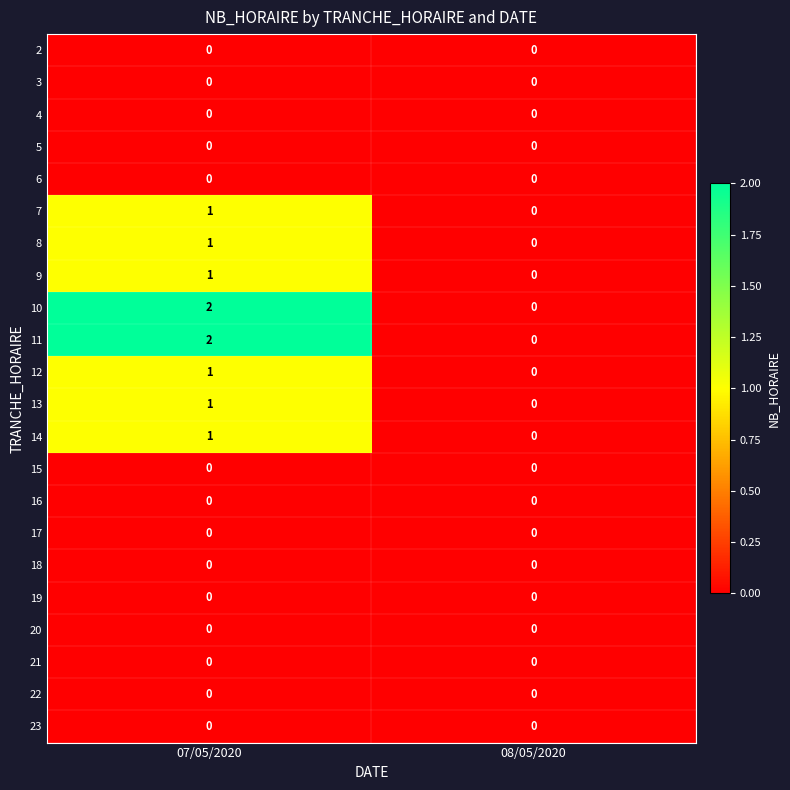

What is the maximum value shown in the chart?

2